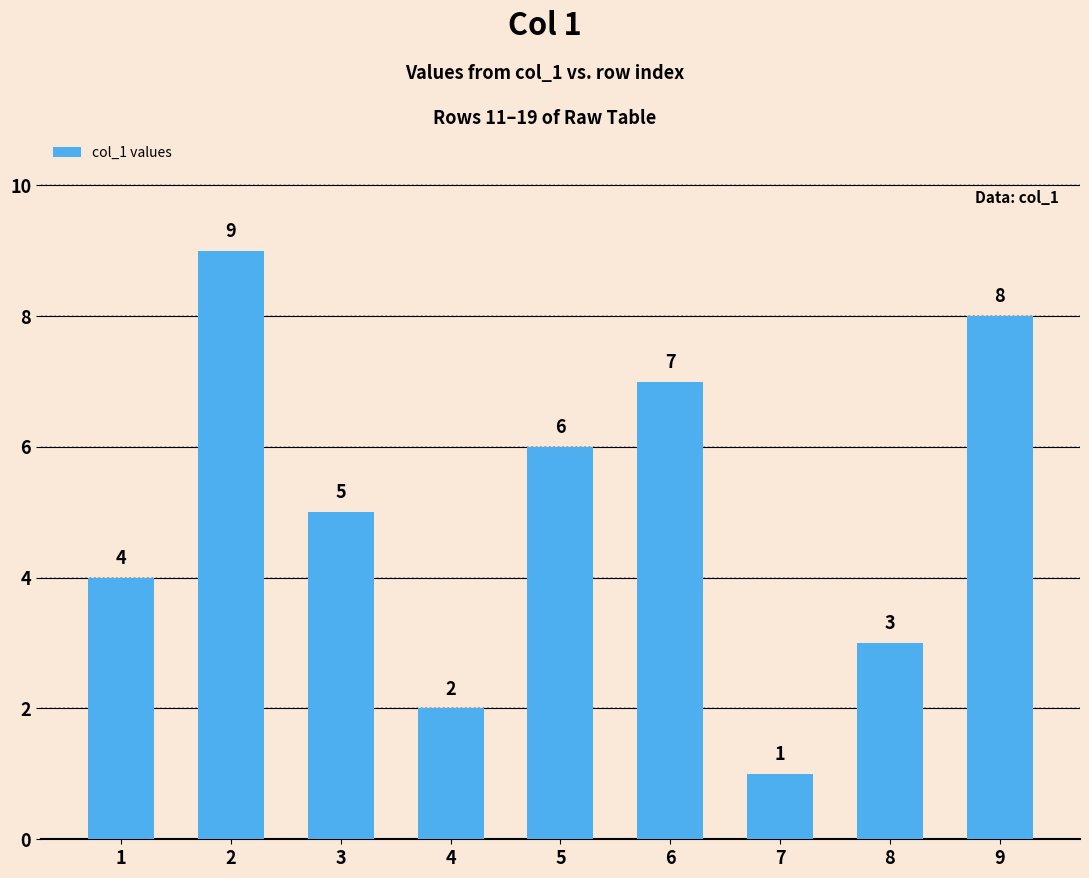

Count the values in the range 3 to 7.

5